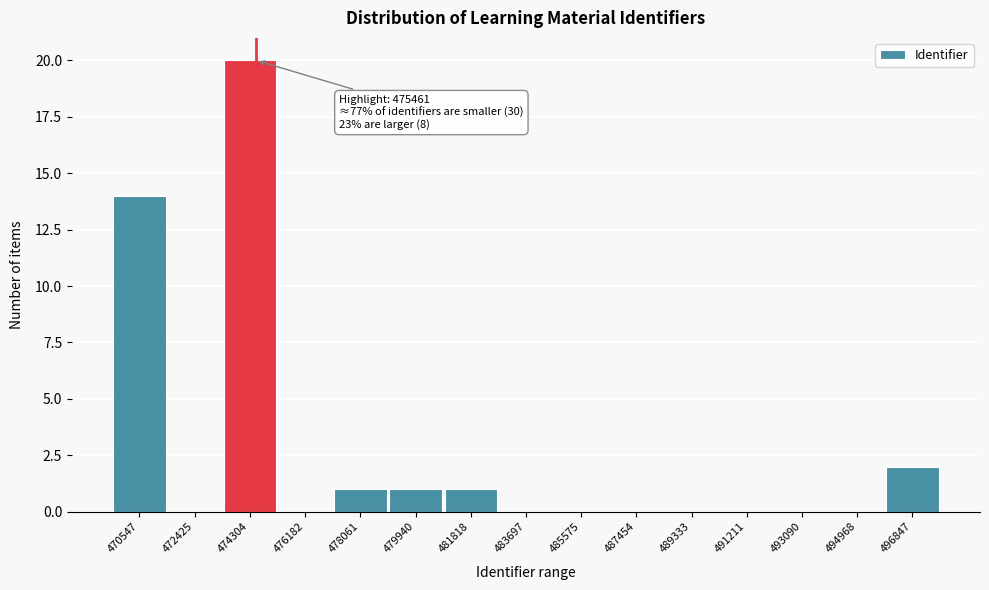

Reading left to right, extract all data points from this chart.

470547=14	472425=0	474304=20	476182=0	478061=1	479940=1	481818=1	483697=0	485575=0	487454=0	489333=0	491211=0	493090=0	494968=0	496847=2